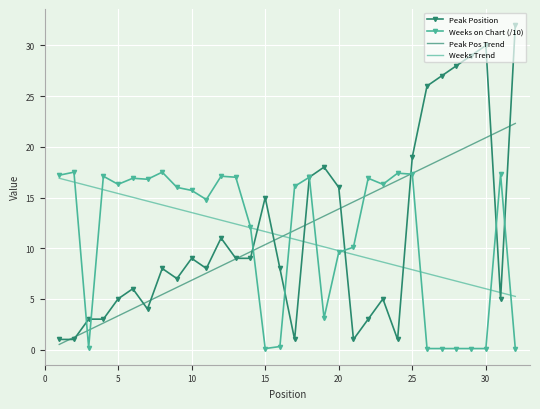

Which series has the widest spread of values?

Peak Position